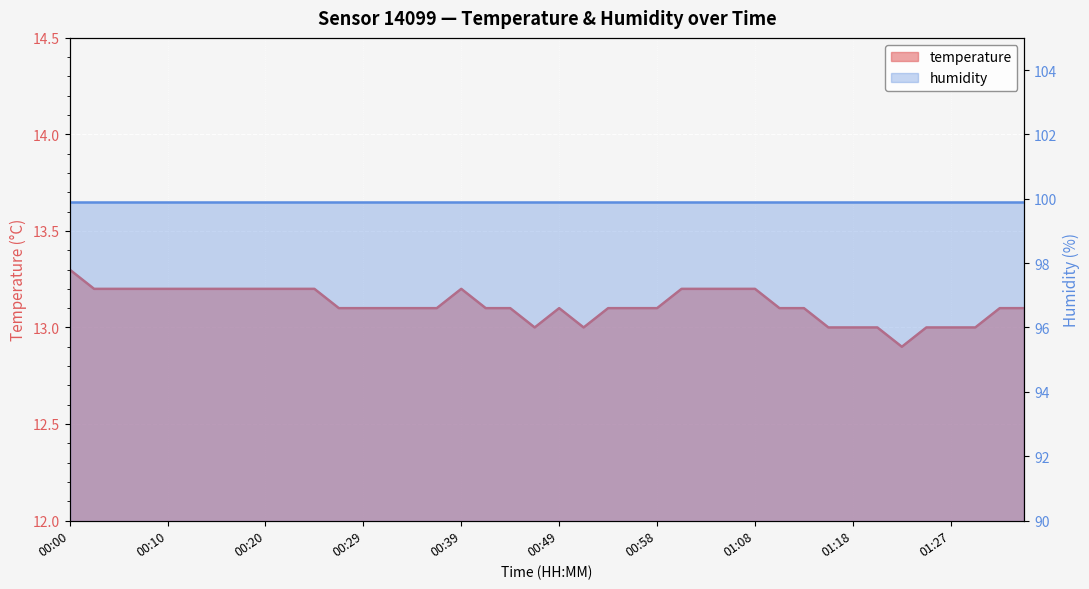

What is the average value?

13.1